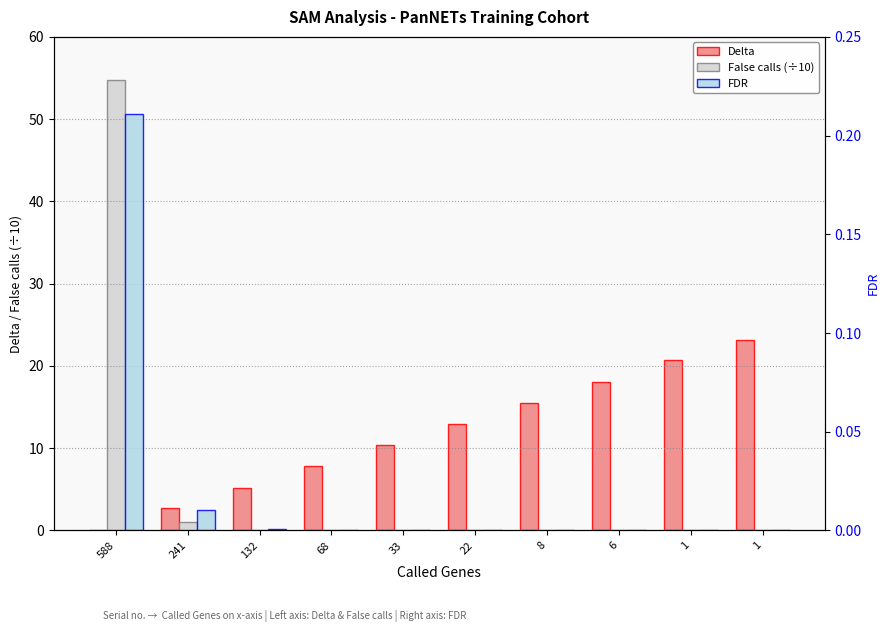

Reading right to left, extract all data points from this chart.

Delta: 1=23.2	1=20.7	6=18.1	8=15.5	22=12.9	33=10.4	68=7.8	132=5.2	241=2.7	588=0.1
False calls (÷10): 1=0.0	1=0.0	6=0.0	8=0.0	22=0.0	33=0.0	68=0.0	132=0.0	241=1.1	588=54.8
FDR: 1=0.0	1=0.0	6=0.0	8=0.0	22=0.0	33=0.0	68=0.0	132=0.0	241=0.0	588=0.2